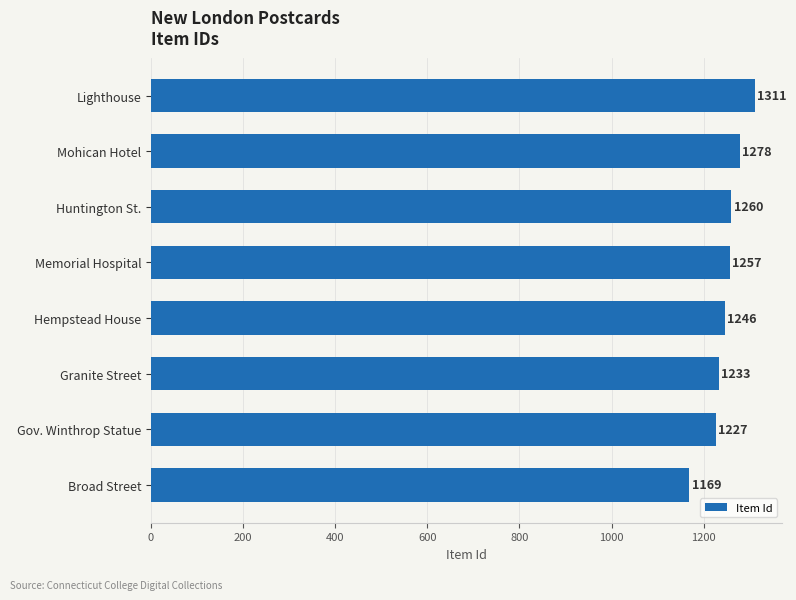

The chart shows a value of 1227 at Gov. Winthrop Statue. True or false?

True